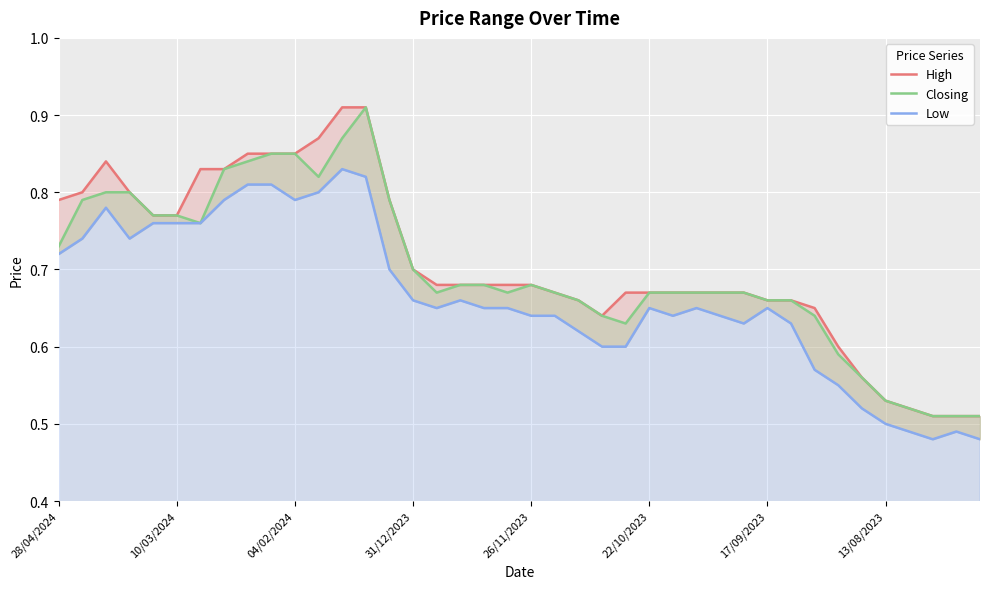

Where is the first local minimum for High?

23